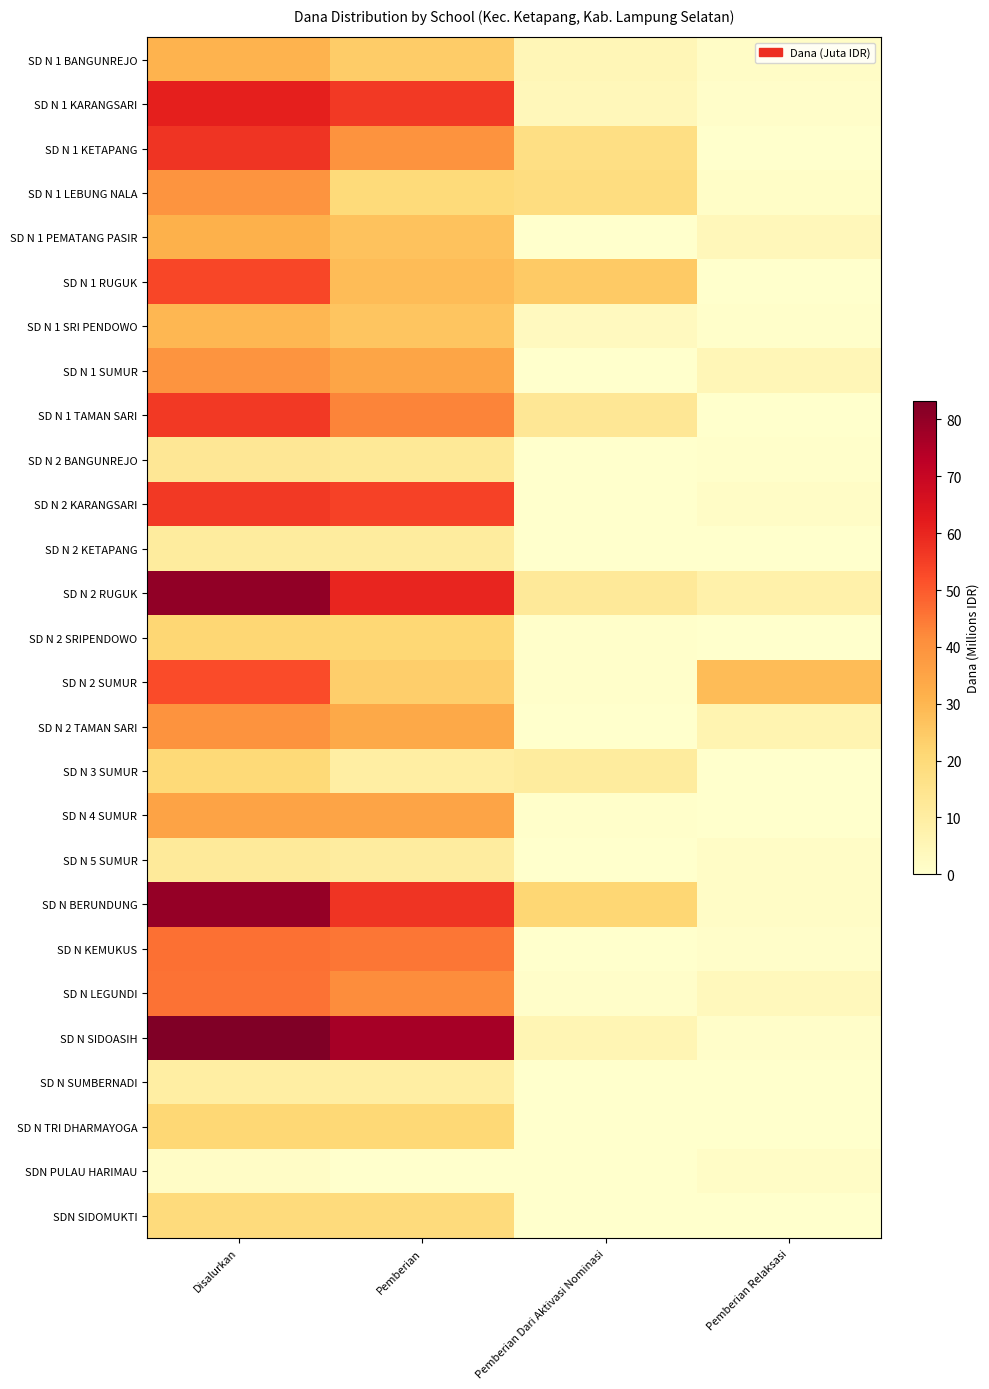

Which series has the largest total across all categories?

SD N SIDOASIH